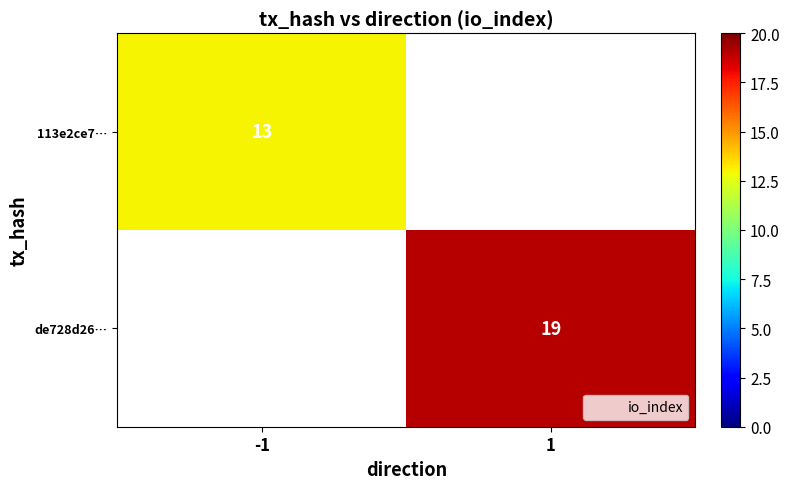

How many positive values does the de728d26… series have?

1